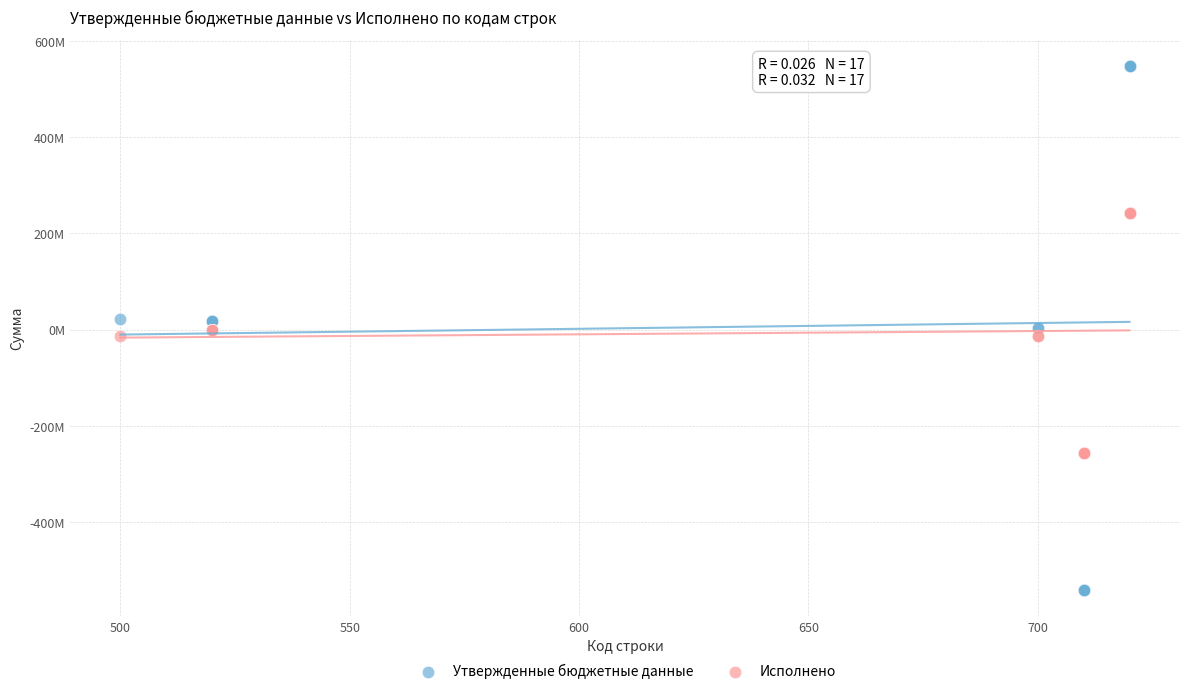

Which series contains the lowest Y value?

Утвержденные бюджетные данные